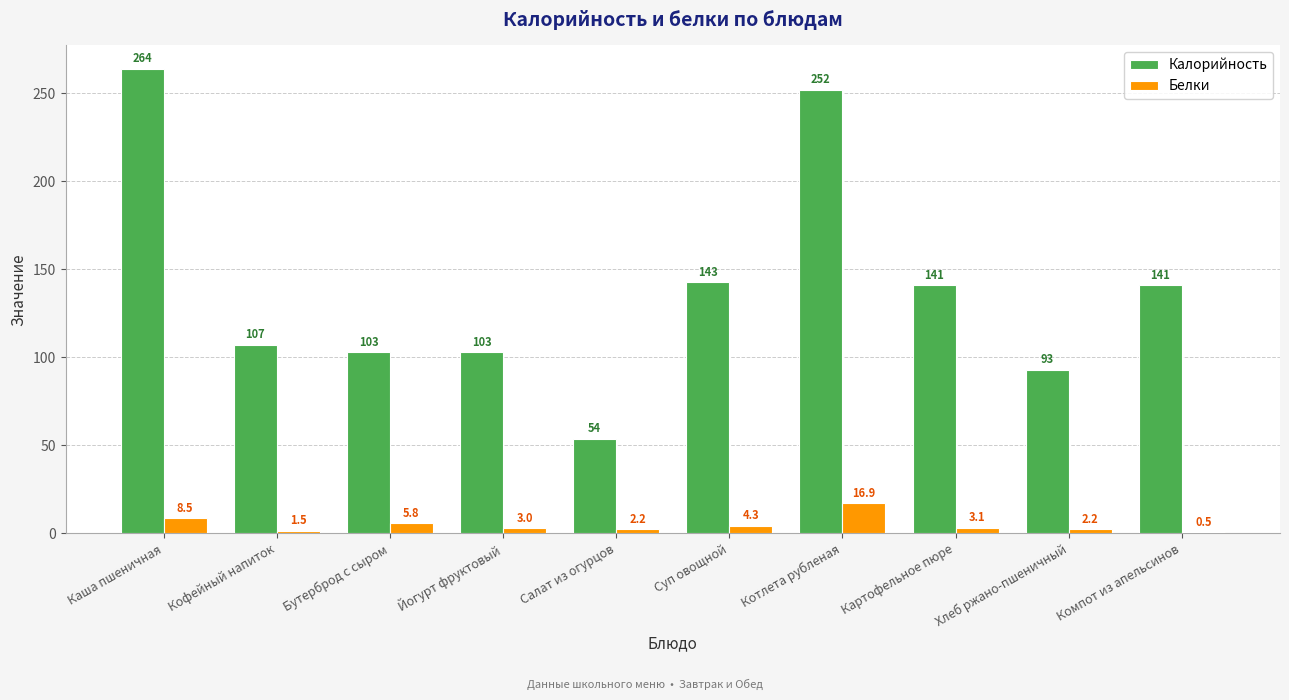

At which category is the sum across all series the highest?

Каша пшеничная